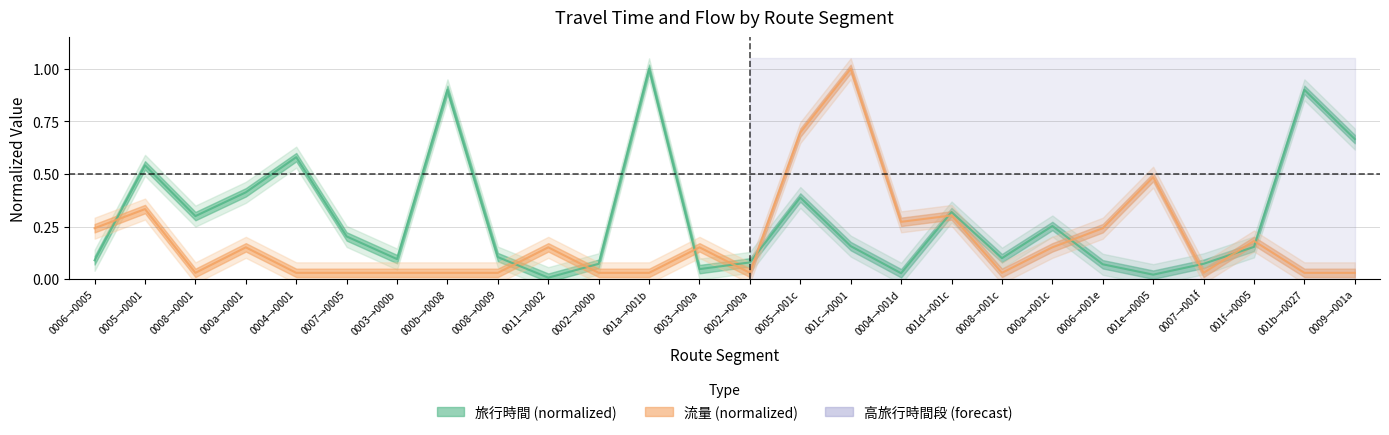

After their last crossing, which series has the higher values: 旅行時間 or 流量?

旅行時間